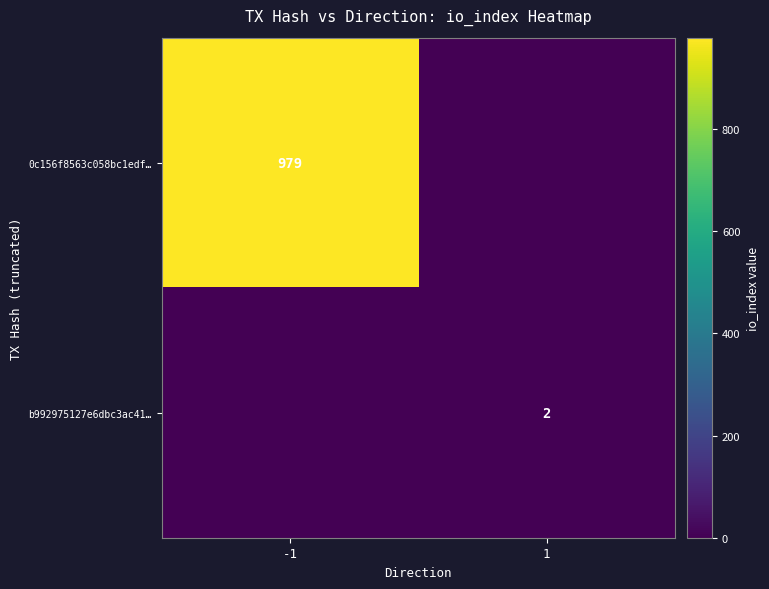

The b992975127e6dbc3ac41… series shows 2 at 1. True or false?

True